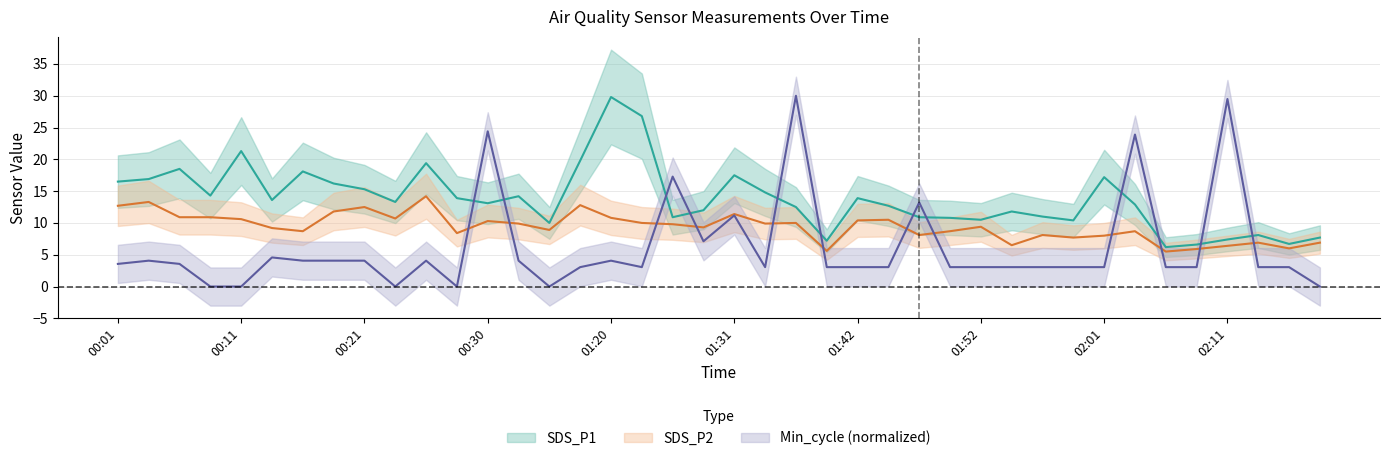

Where does the SDS_P1 series first go above 13?

00:01